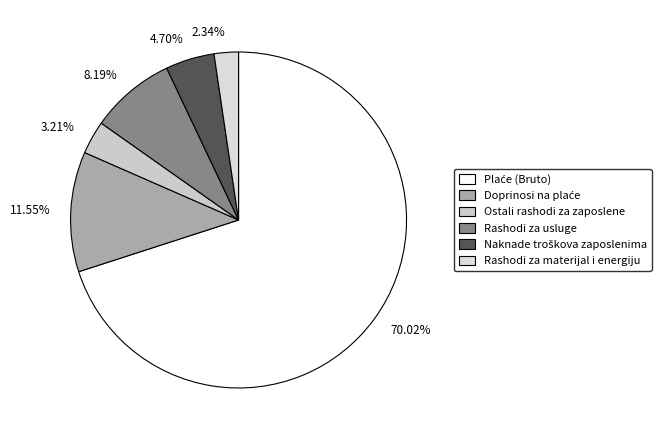

How many segments does this pie chart have?

6